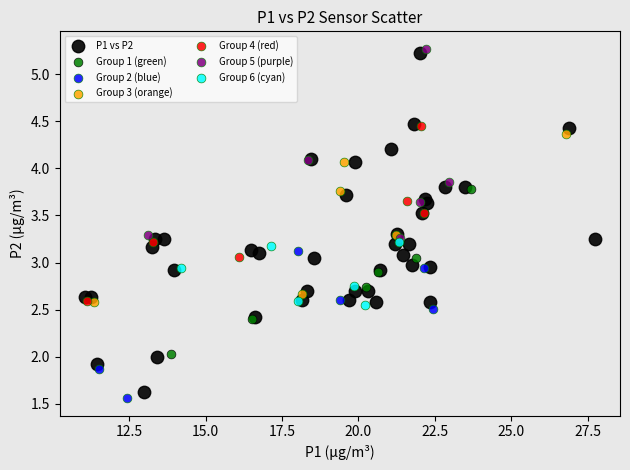

Which series has the largest Y range (max minus min)?

P1 vs P2